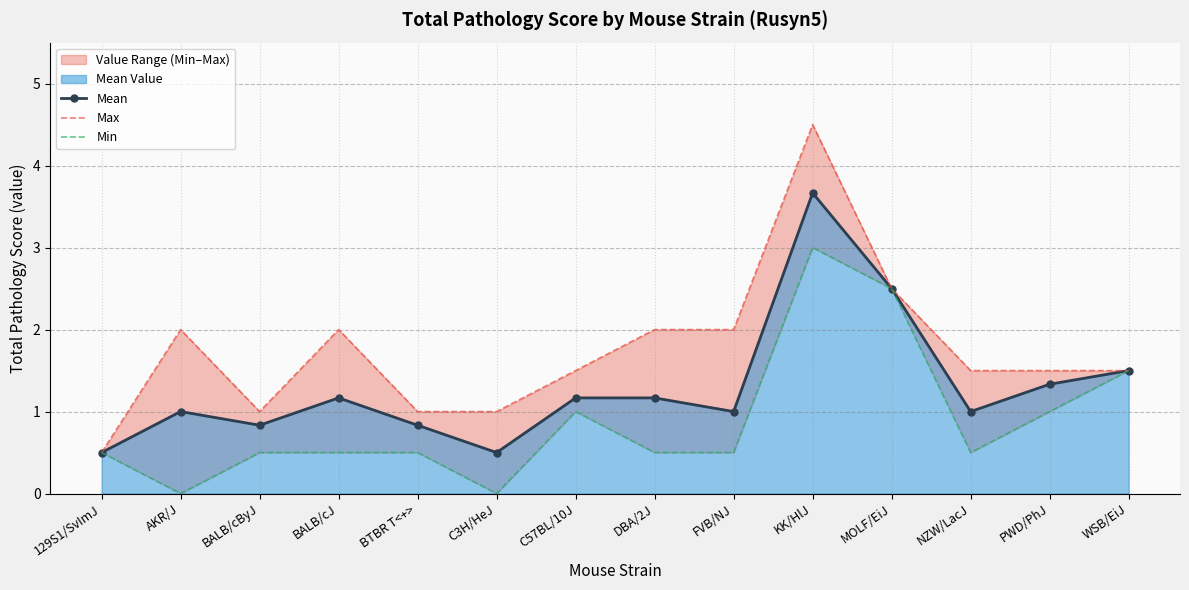

Is it true that Max equals 2.5 at MOLF/EiJ?

True